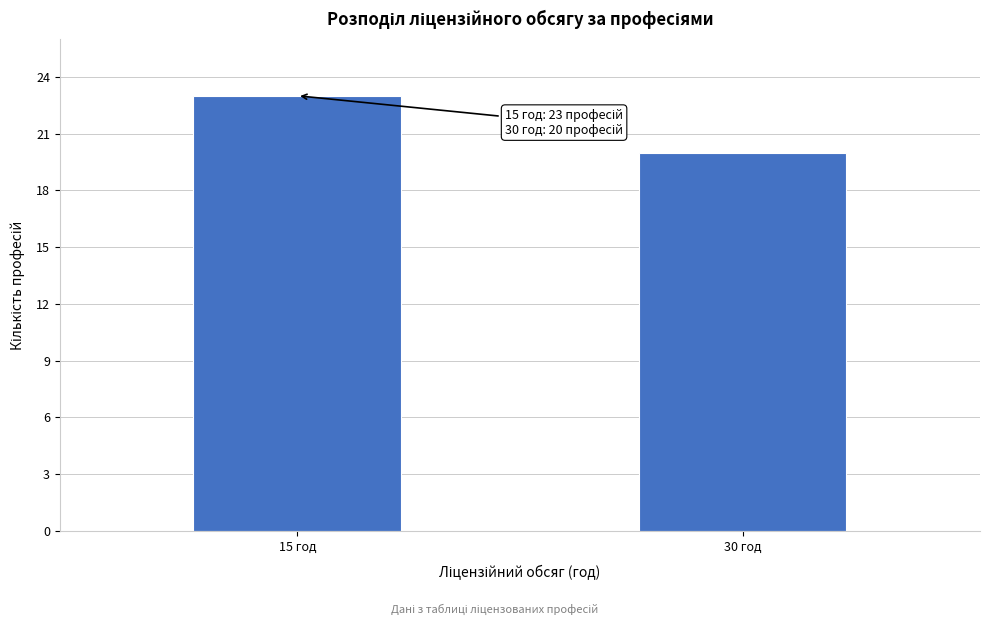

Reading left to right, list all the values displayed in this chart.

15 год=23	30 год=20